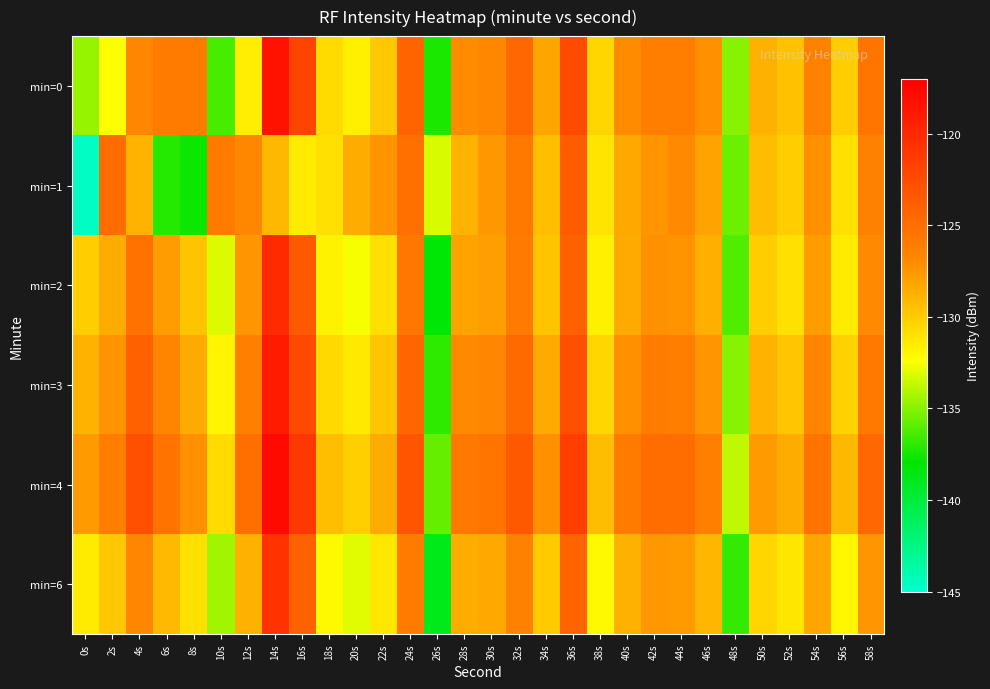

Reading left to right, transcribe all the data shown in this chart.

min=0: 0s=-134.6	2s=-132.4	4s=-126.7	6s=-126.0	8s=-126.0	10s=-136.4	12s=-131.6	14s=-118.4	16s=-122.0	18s=-130.7	20s=-131.7	22s=-129.8	24s=-124.3	26s=-137.4	28s=-127.0	30s=-126.8	32s=-124.5	34s=-128.2	36s=-122.4	38s=-130.5	40s=-127.0	42s=-126.1	44s=-126.1	46s=-127.2	48s=-134.9	50s=-128.7	52s=-129.5	54s=-126.4	56s=-130.1	58s=-125.5
min=1: 0s=-144.7	2s=-124.8	4s=-128.9	6s=-137.1	8s=-137.7	10s=-126.0	12s=-126.8	14s=-129.1	16s=-131.5	18s=-131.0	20s=-128.5	22s=-127.3	24s=-125.1	26s=-133.2	28s=-128.9	30s=-127.6	32s=-125.8	34s=-129.4	36s=-123.7	38s=-131.2	40s=-128.3	42s=-127.5	44s=-126.9	46s=-128.1	48s=-135.6	50s=-129.3	52s=-130.1	54s=-127.2	56s=-131.0	58s=-126.4
min=2: 0s=-130.1	2s=-128.5	4s=-125.3	6s=-127.8	8s=-129.6	10s=-133.1	12s=-127.4	14s=-120.1	16s=-123.5	18s=-131.8	20s=-132.6	22s=-130.9	24s=-125.6	26s=-138.2	28s=-128.1	30s=-127.9	32s=-125.9	34s=-129.6	36s=-123.9	38s=-131.7	40s=-128.4	42s=-127.2	44s=-127.3	46s=-128.6	48s=-136.2	50s=-130.1	52s=-130.9	54s=-127.8	56s=-131.5	58s=-126.9
min=3: 0s=-128.9	2s=-127.3	4s=-124.1	6s=-126.6	8s=-128.4	10s=-131.9	12s=-126.2	14s=-119.0	16s=-122.3	18s=-130.6	20s=-131.4	22s=-129.7	24s=-124.4	26s=-137.0	28s=-126.9	30s=-126.7	32s=-124.7	34s=-128.4	36s=-122.7	38s=-130.5	40s=-127.2	42s=-126.0	44s=-126.1	46s=-127.4	48s=-135.0	50s=-128.9	52s=-129.7	54s=-126.6	56s=-130.3	58s=-125.7
min=4: 0s=-127.7	2s=-126.1	4s=-122.9	6s=-125.4	8s=-127.2	10s=-130.7	12s=-125.0	14s=-117.8	16s=-121.1	18s=-129.4	20s=-130.2	22s=-128.5	24s=-123.2	26s=-135.8	28s=-125.7	30s=-125.5	32s=-123.5	34s=-127.2	36s=-121.5	38s=-129.3	40s=-126.0	42s=-124.8	44s=-124.9	46s=-126.2	48s=-133.8	50s=-127.7	52s=-128.5	54s=-125.4	56s=-129.1	58s=-124.5
min=6: 0s=-131.5	2s=-129.9	4s=-126.7	6s=-129.2	8s=-131.0	10s=-134.5	12s=-128.8	14s=-120.7	16s=-124.1	18s=-132.2	20s=-133.0	22s=-131.3	24s=-126.0	26s=-138.8	28s=-128.5	30s=-128.3	32s=-126.3	34s=-130.0	36s=-124.3	38s=-132.1	40s=-128.8	42s=-127.6	44s=-127.7	46s=-129.0	48s=-136.8	50s=-130.5	52s=-131.3	54s=-128.2	56s=-132.0	58s=-127.4